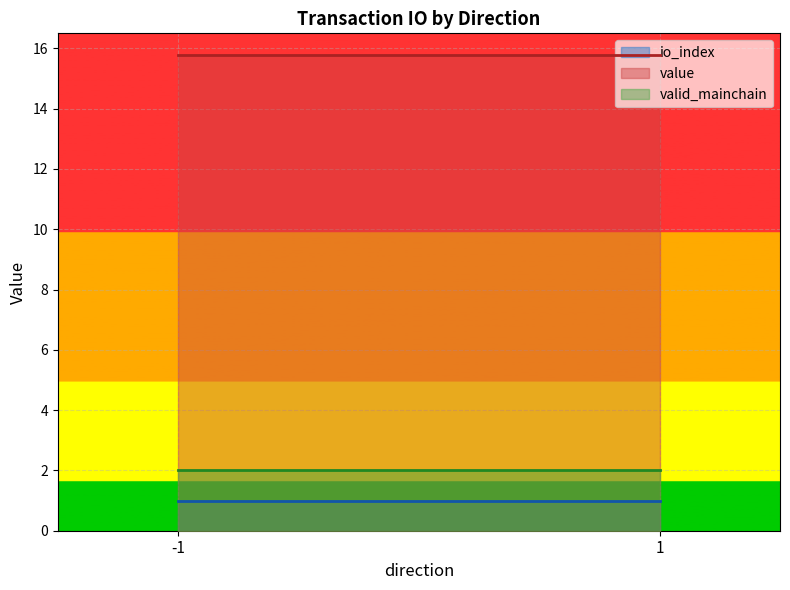

Reading right to left, transcribe all the data shown in this chart.

io_index: 1=1.0	-1=1.0
value: 1=15.8	-1=15.8
valid_mainchain: 1=2.0	-1=2.0